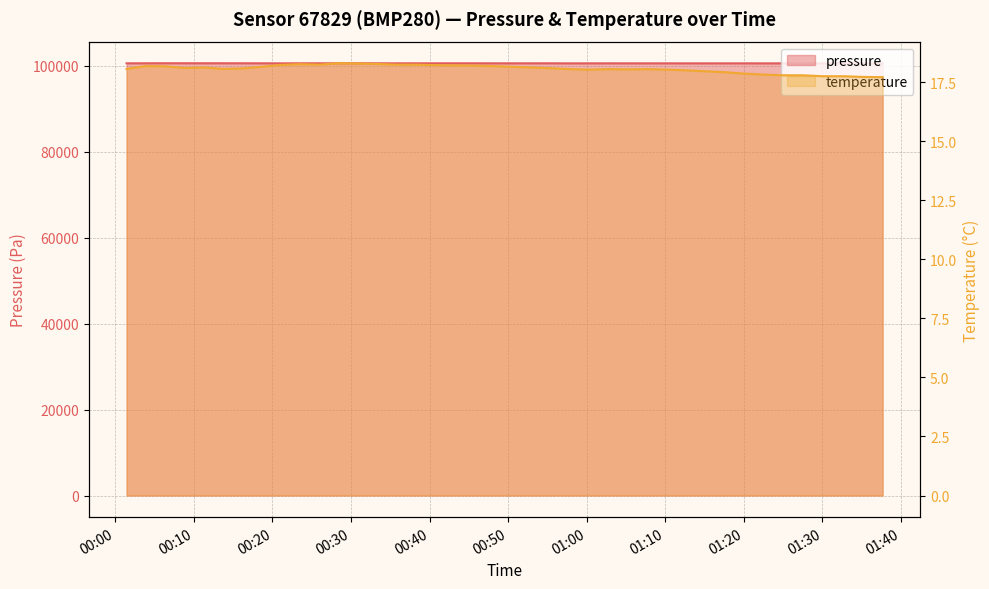

What position from the left is 2023-05-07T01:22:34?

34